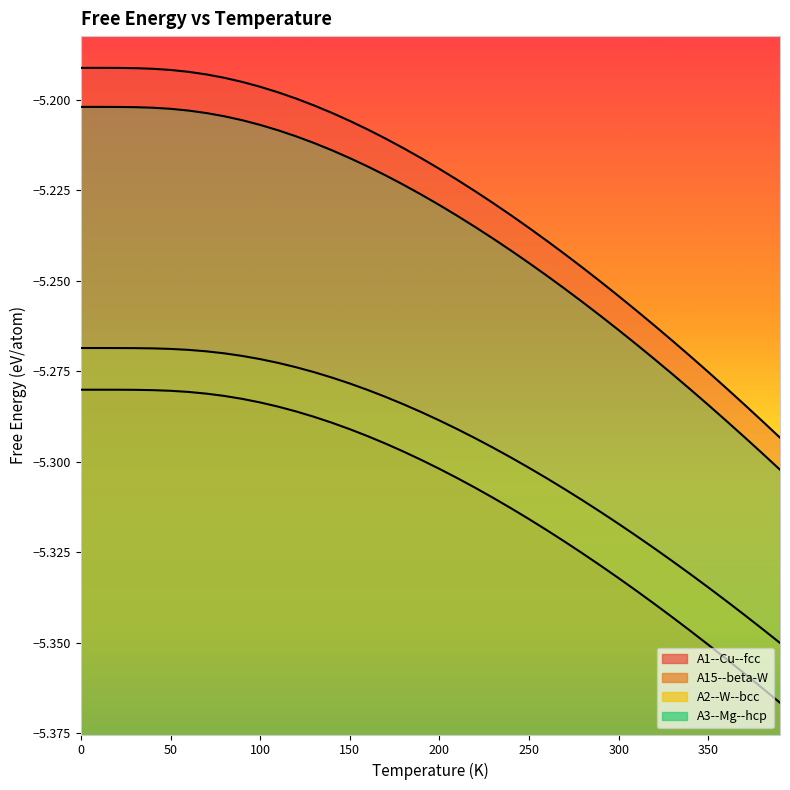

What is the total value across all series at 330.0?

-21.2